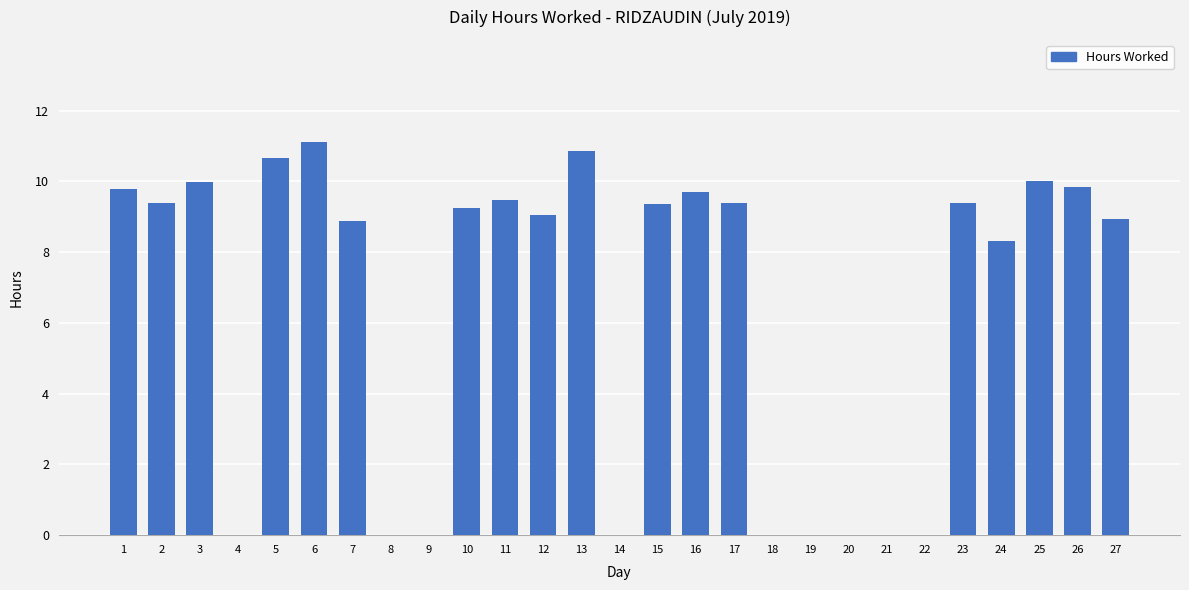

What is the change in value from 5 to 10?

-1.4